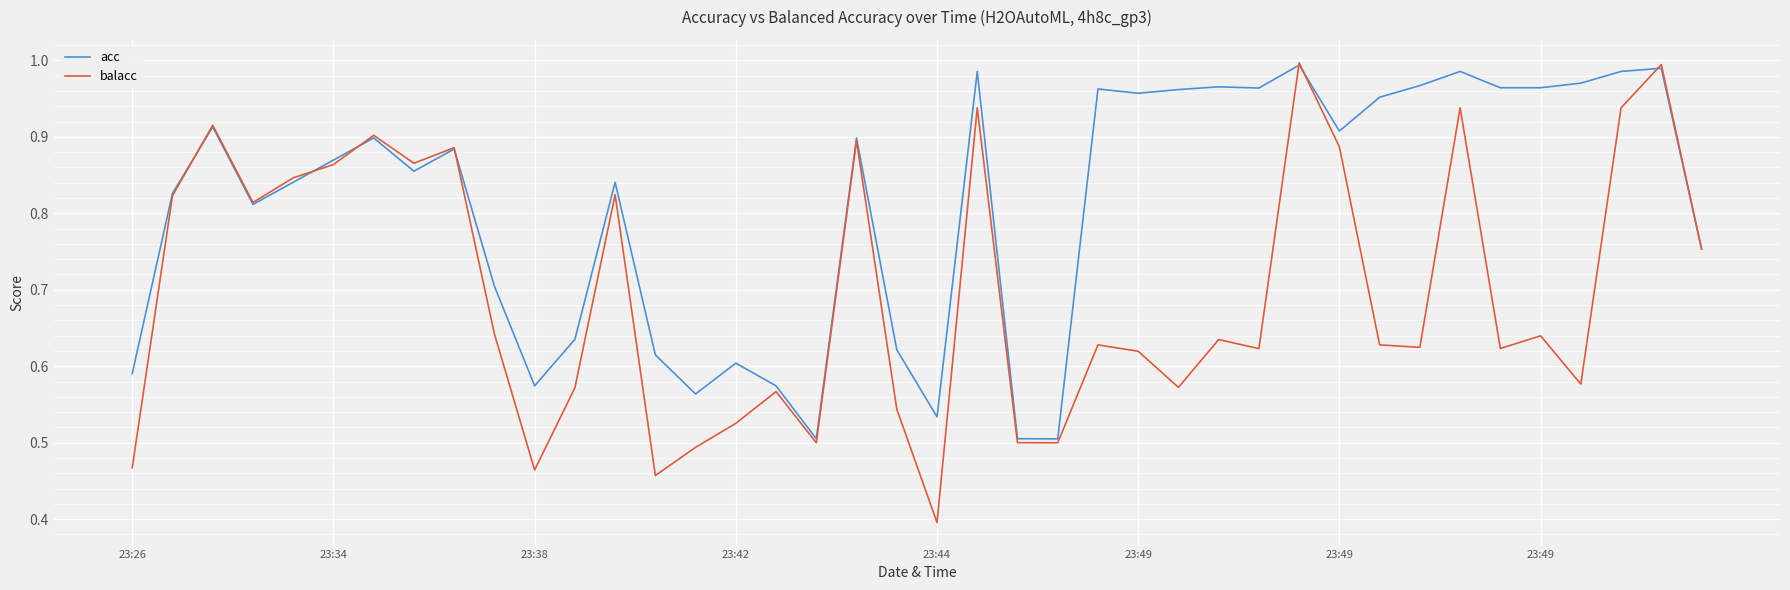

Does the chart have visible grid lines?

Yes